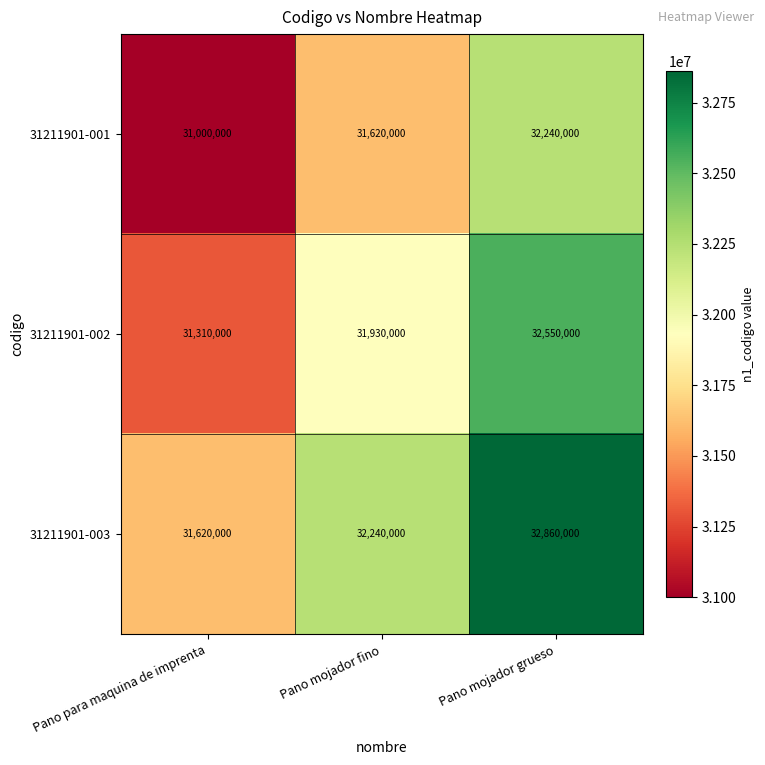

The 31211901-001 series shows 19400372 at Pano para maquina de imprenta. True or false?

False